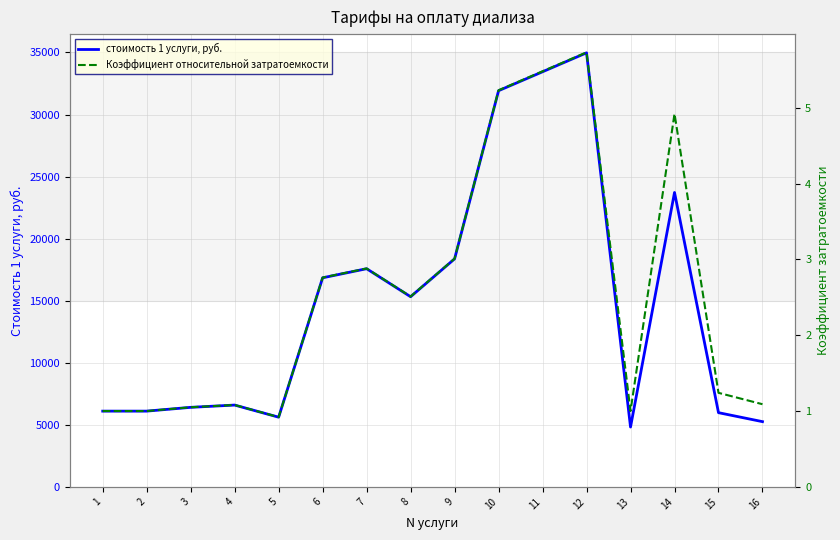

What is the sum of all стоимость 1 услуги, руб. values?

239036